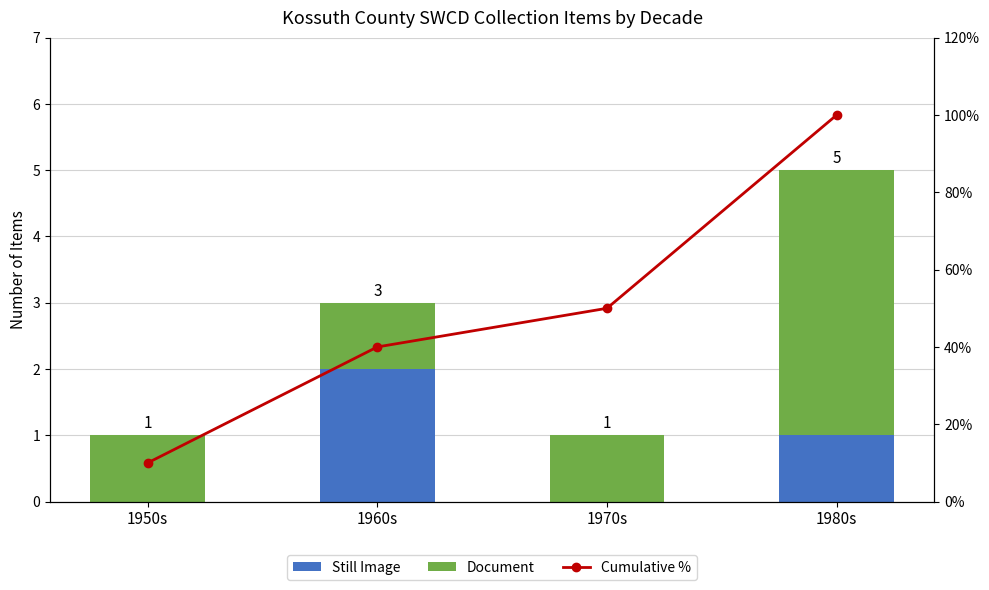

How many Document values are between 1 and 4?

4